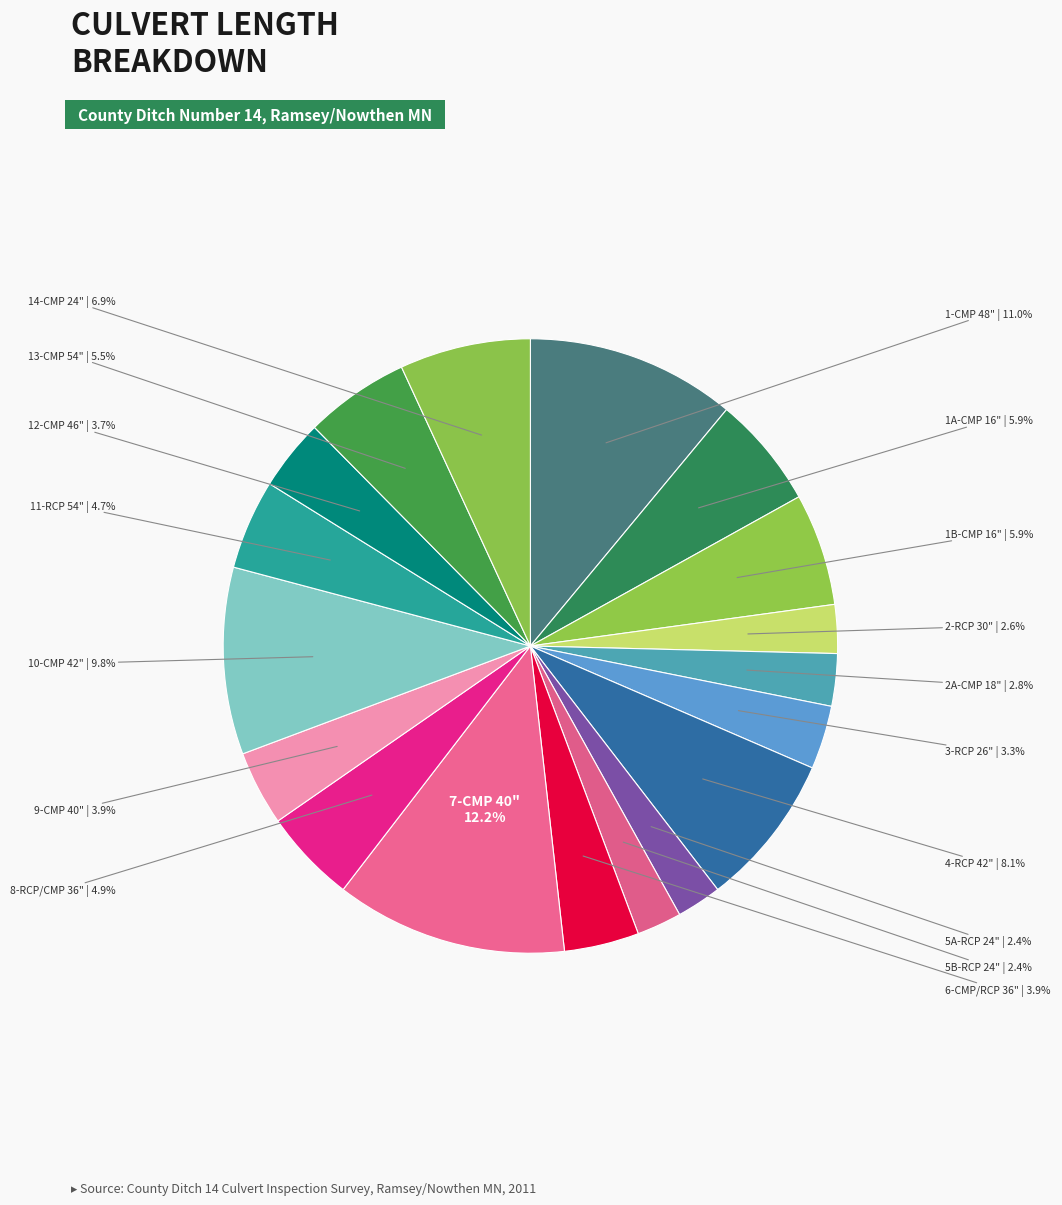

To the nearest percent, what is the difference between the largest and smallest slice percentages?

10%